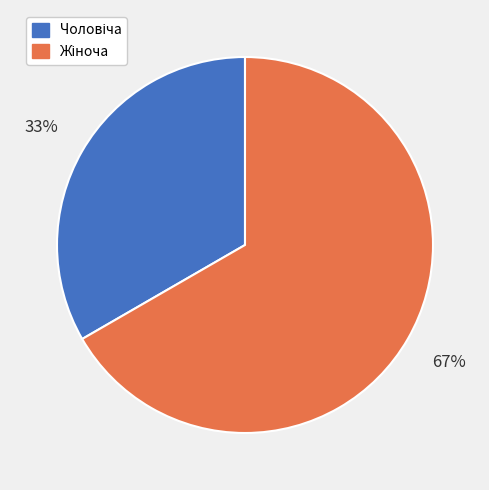

Is there a majority slice in this chart?

Yes